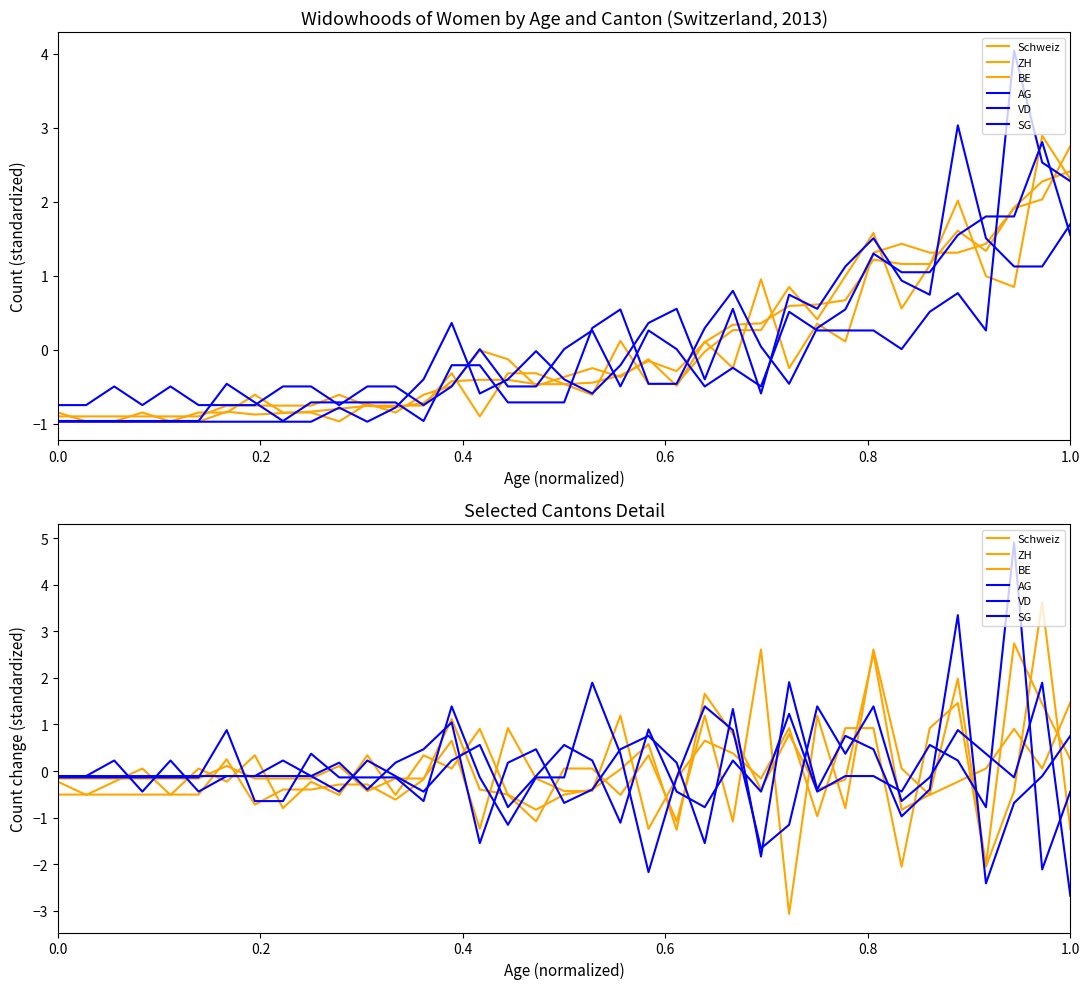

How many times do AG and Schweiz cross each other?

19